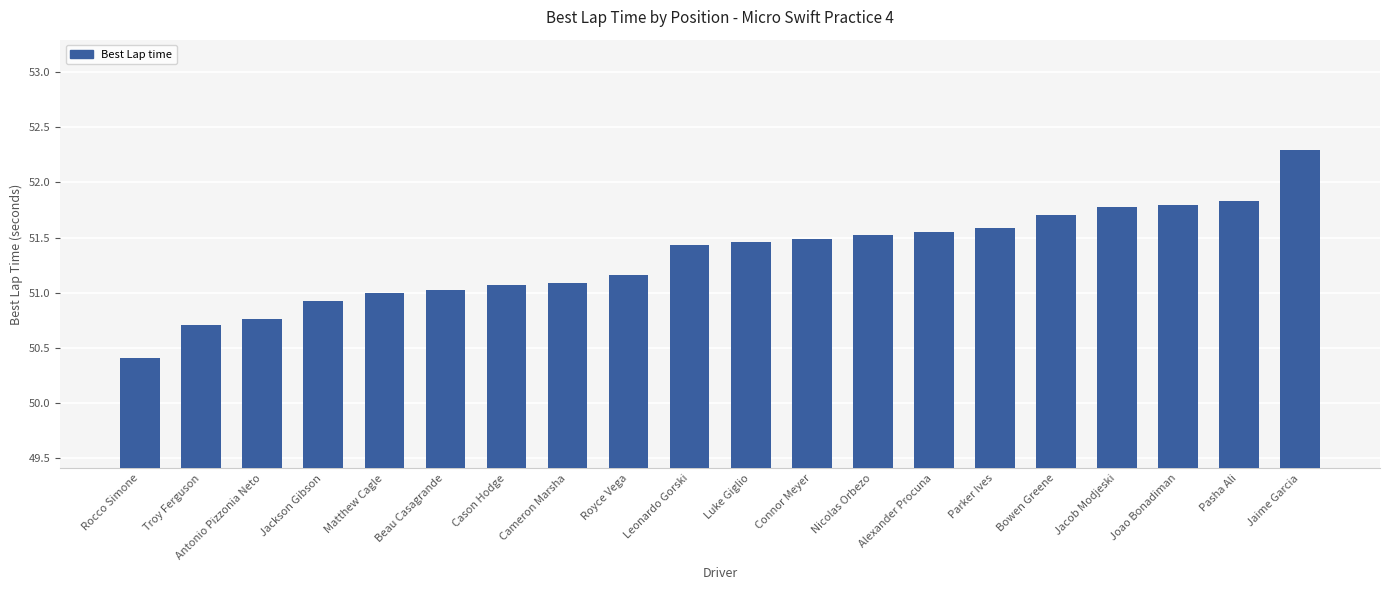

True or false: the data shows 81.8 at Cameron Marsha.

False